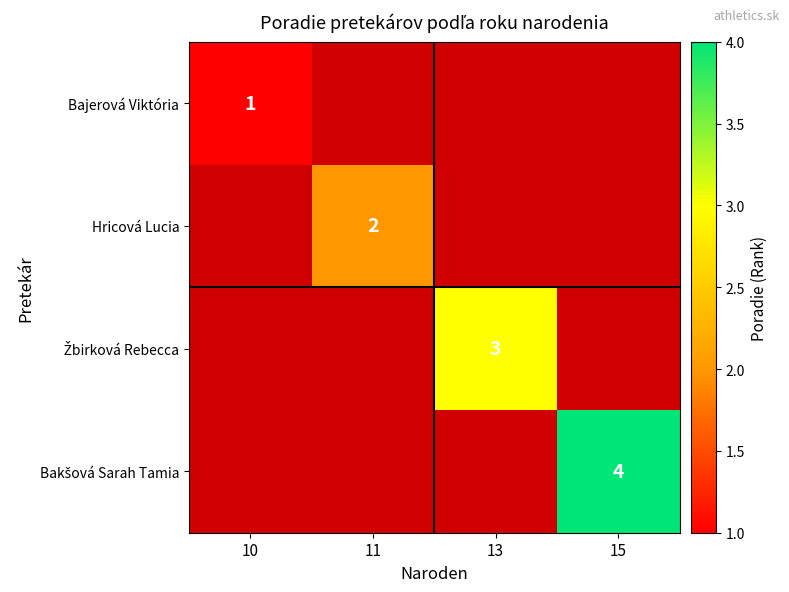

True or false: Hricová Lucia has a value of 3 at 11.

False